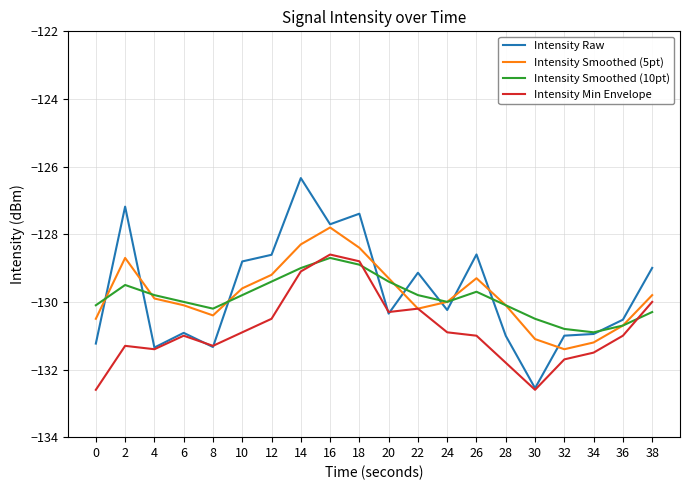

What is the difference between the second highest and second lowest values in the Intensity Min Envelope series?

3.8